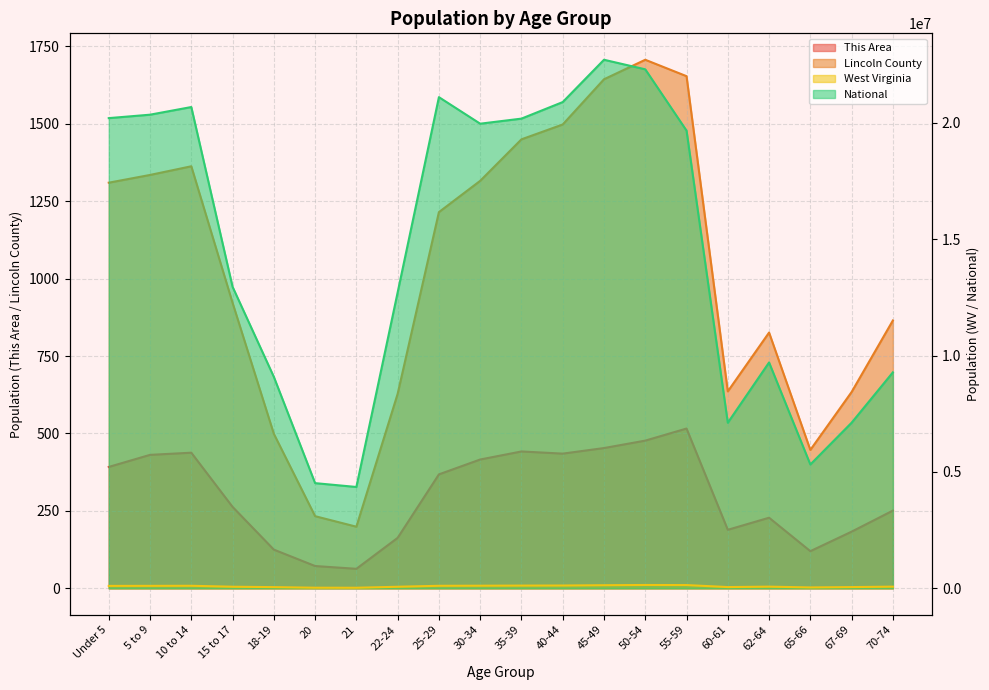

At 60-61, list the series in order from smallest to largest.

This Area, Lincoln County, West Virginia, National